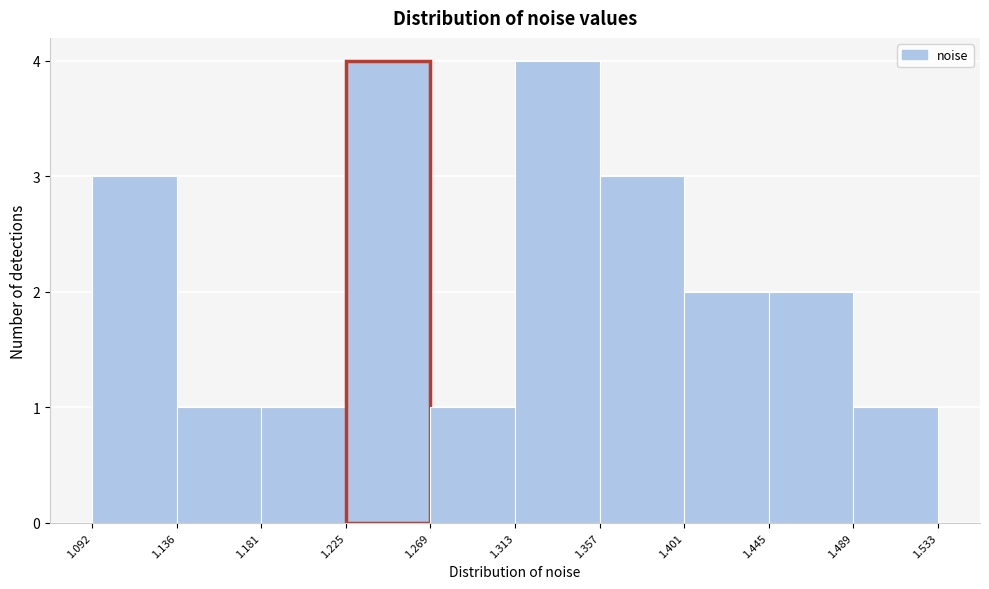

Reading left to right, transcribe this chart: for each bar, give the range it covers on the x-axis and its height. The values are not printed on the chart, so give them approximately, as read against the axis.

1.092 to 1.136: 3
1.136 to 1.181: 1
1.181 to 1.225: 1
1.225 to 1.269: 4
1.269 to 1.313: 1
1.313 to 1.357: 4
1.357 to 1.401: 3
1.401 to 1.445: 2
1.445 to 1.489: 2
1.489 to 1.533: 1